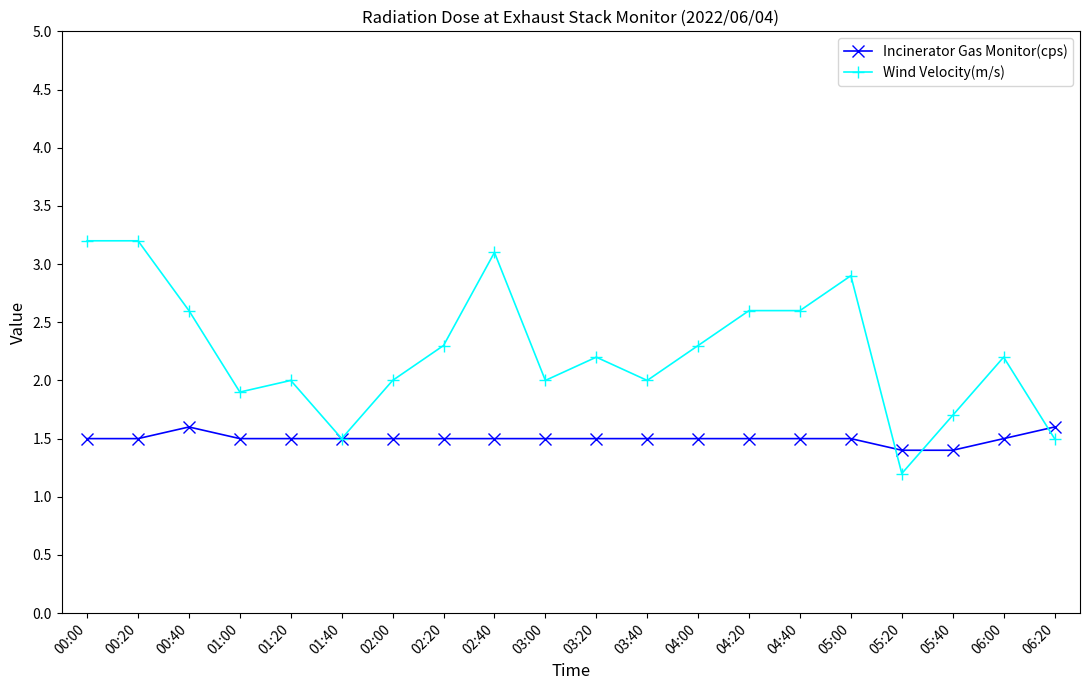

How many distinct data groups are displayed?

2